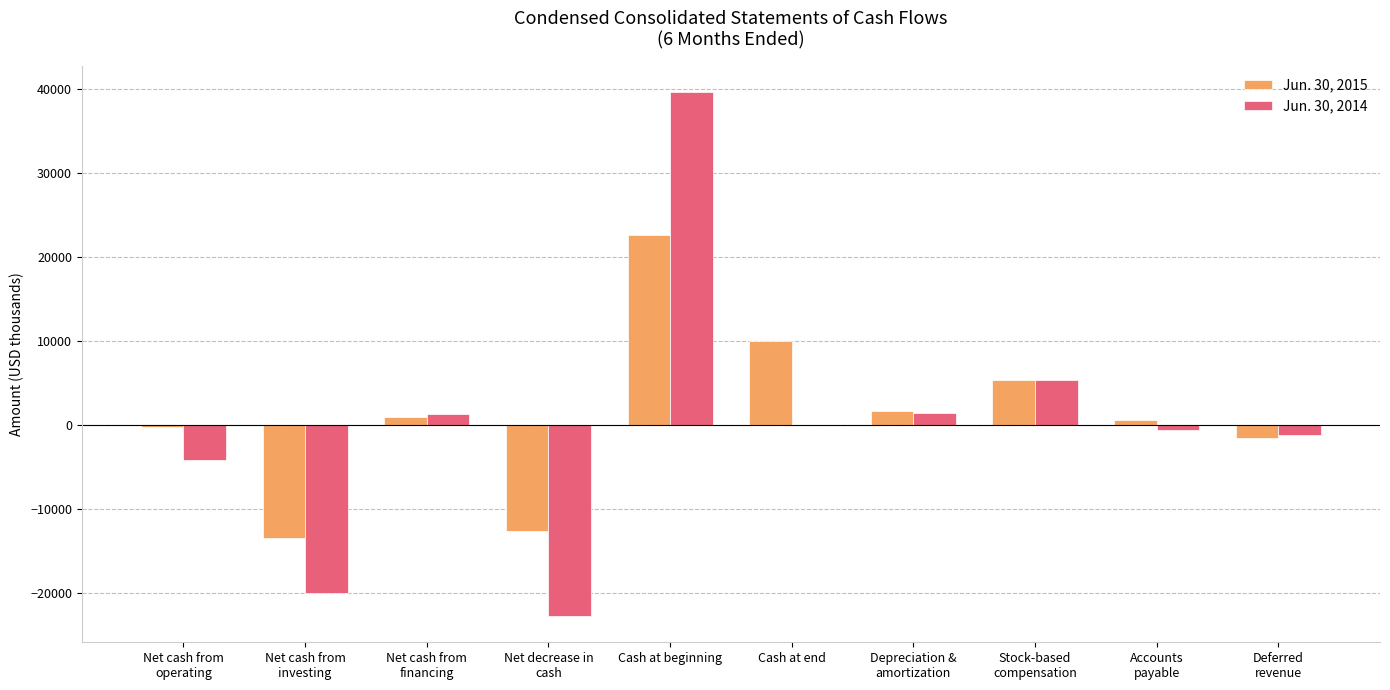

At which category is the sum across all series the highest?

Cash at beginning